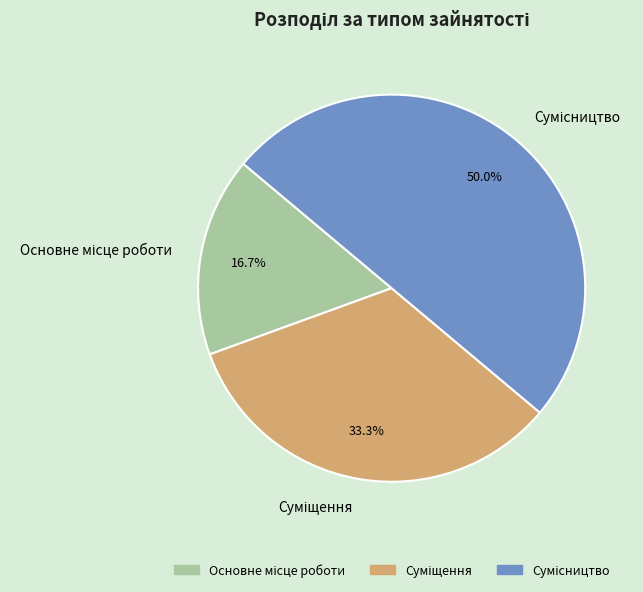

What percentage is the Суміщення slice, to the nearest percent?

33%